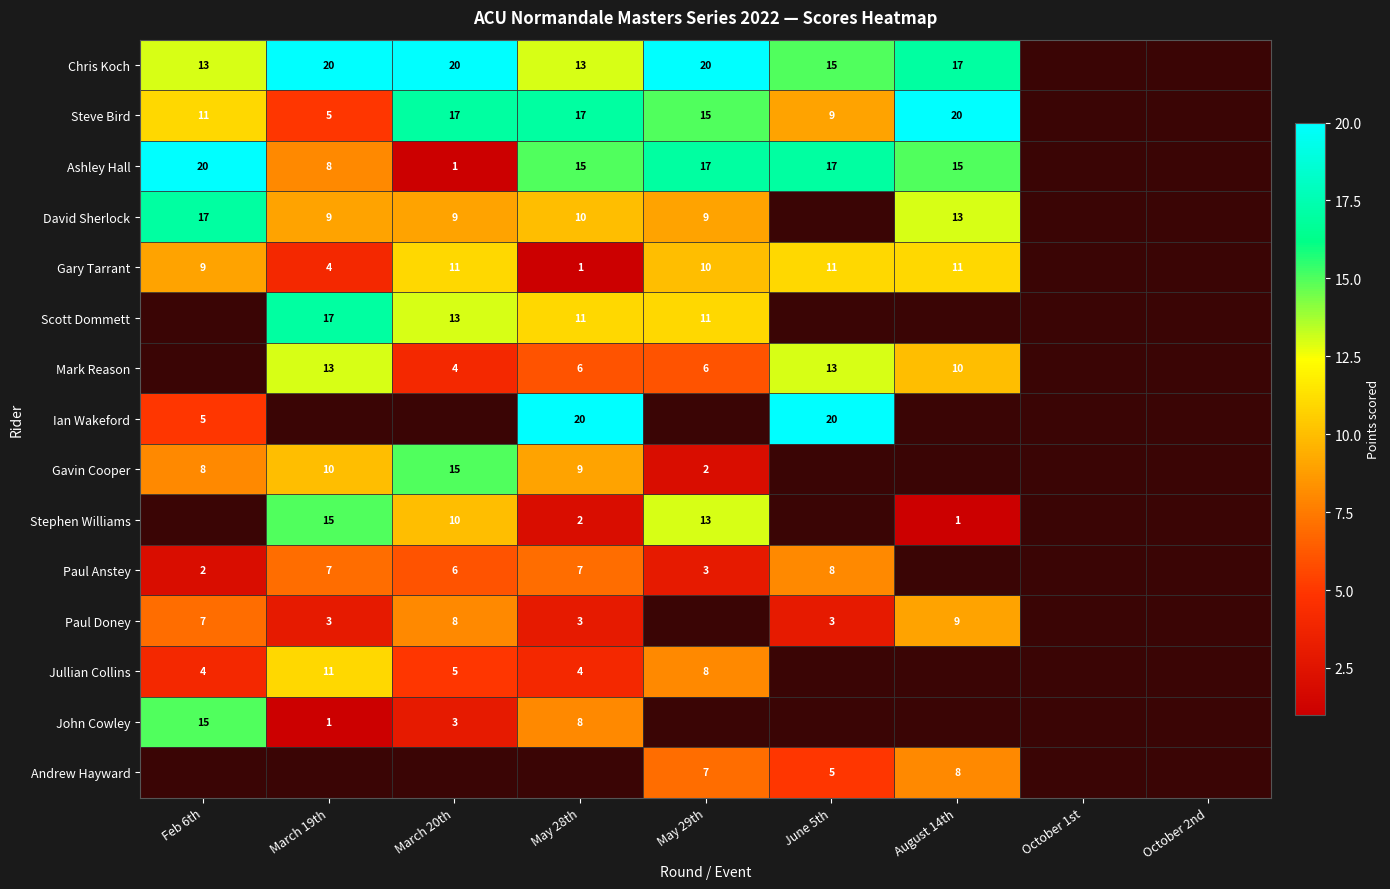

Count the number of categories in the chart.

9